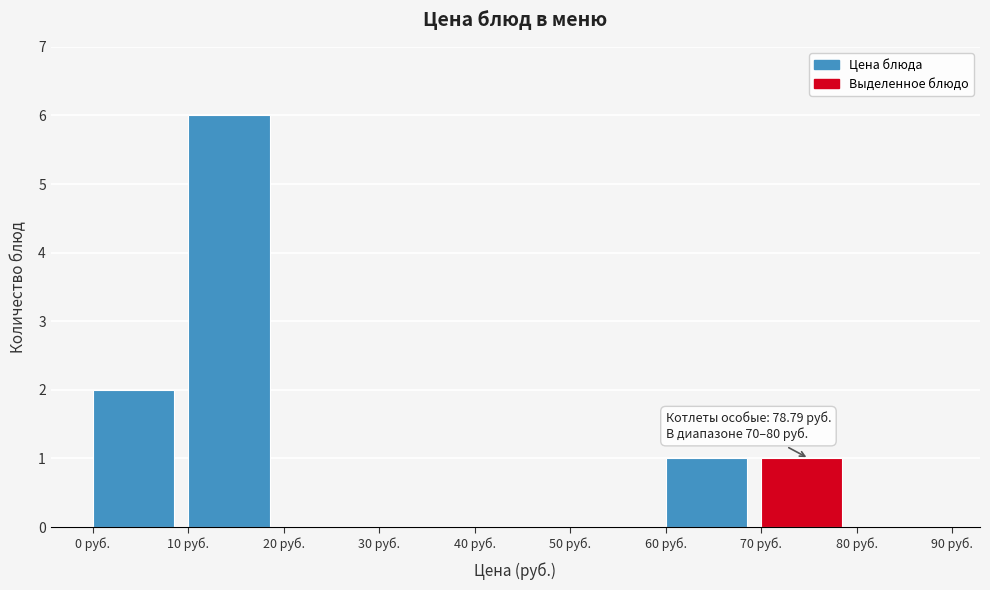

Which range on the x-axis has the tallest bar?

10 to 20